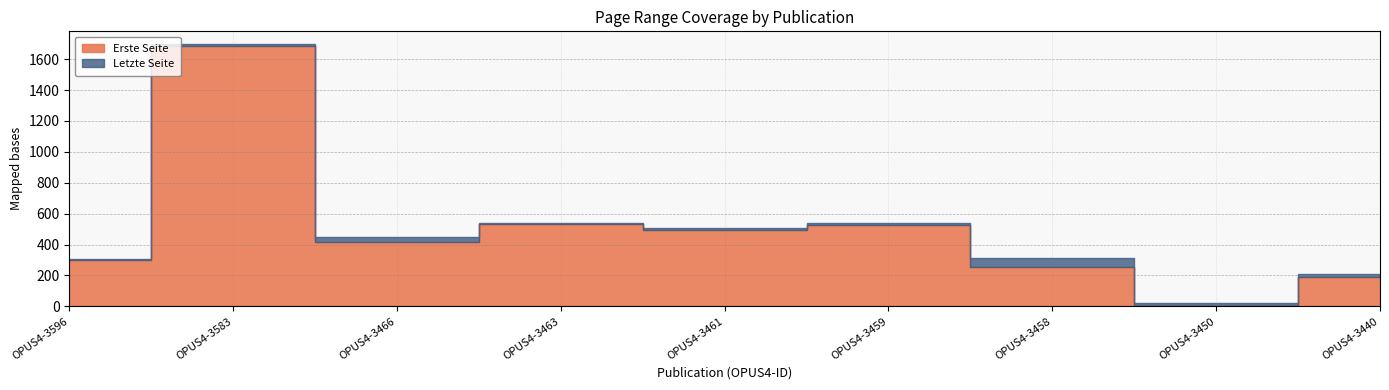

What is the spread (max minus min) of values at OPUS4-3596?

10